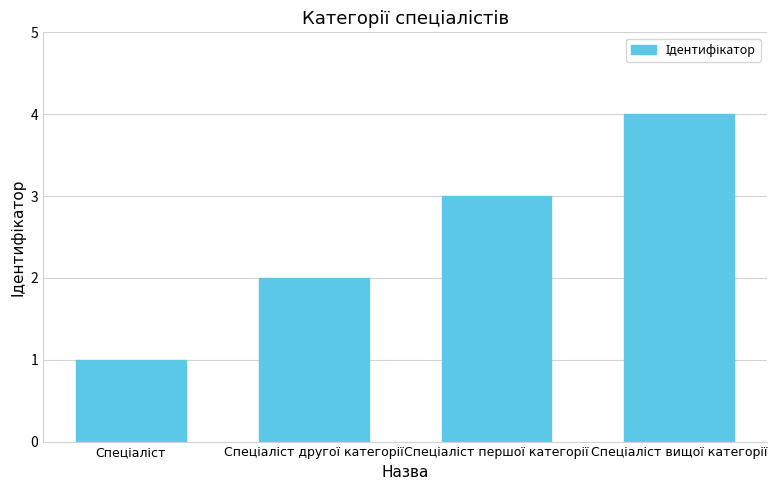

What is the sum of all values?

10